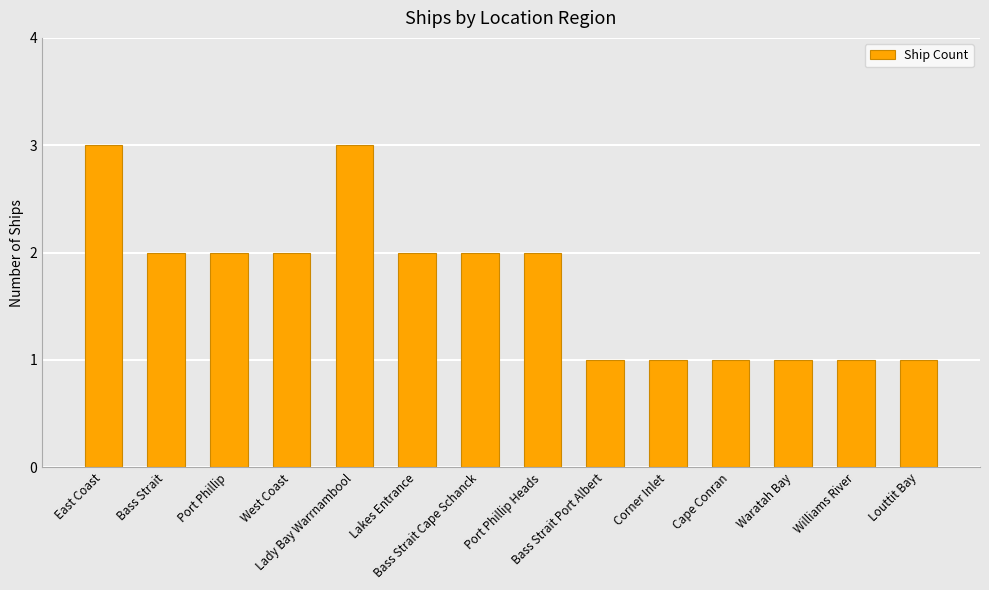

How many data points are less than 2?

6